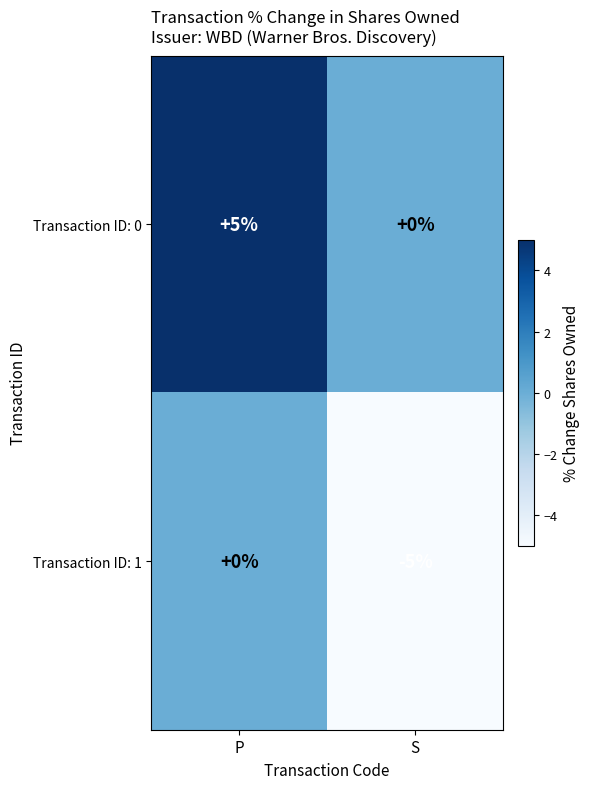

Rank the series at P from lowest to highest value.

Transaction ID: 1, Transaction ID: 0